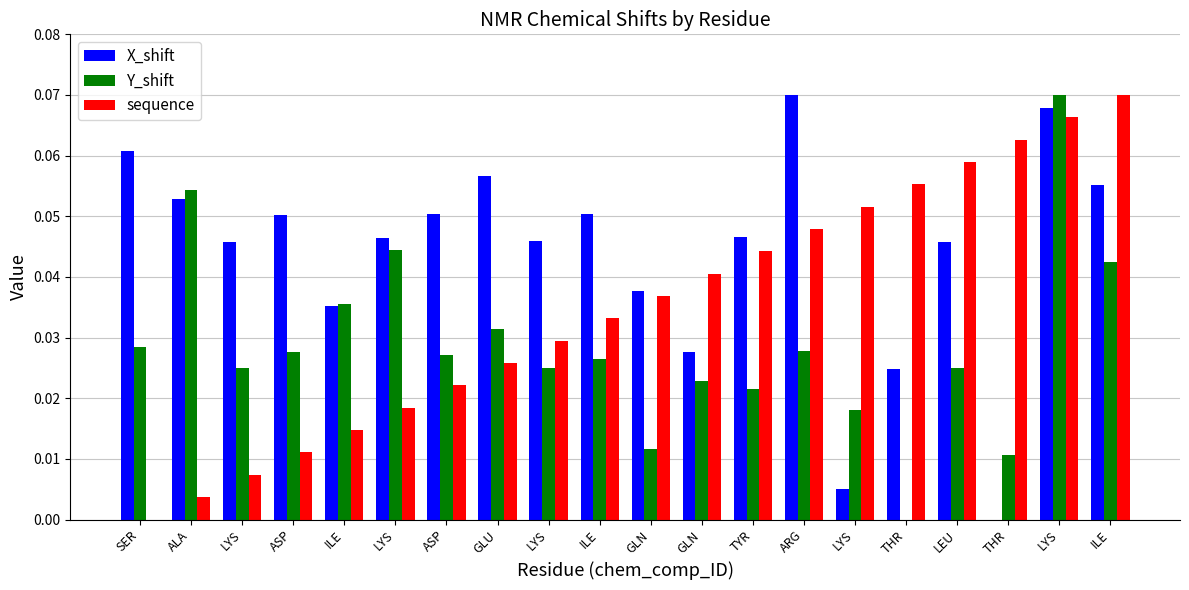

How many data points in X_shift are above 0?

19